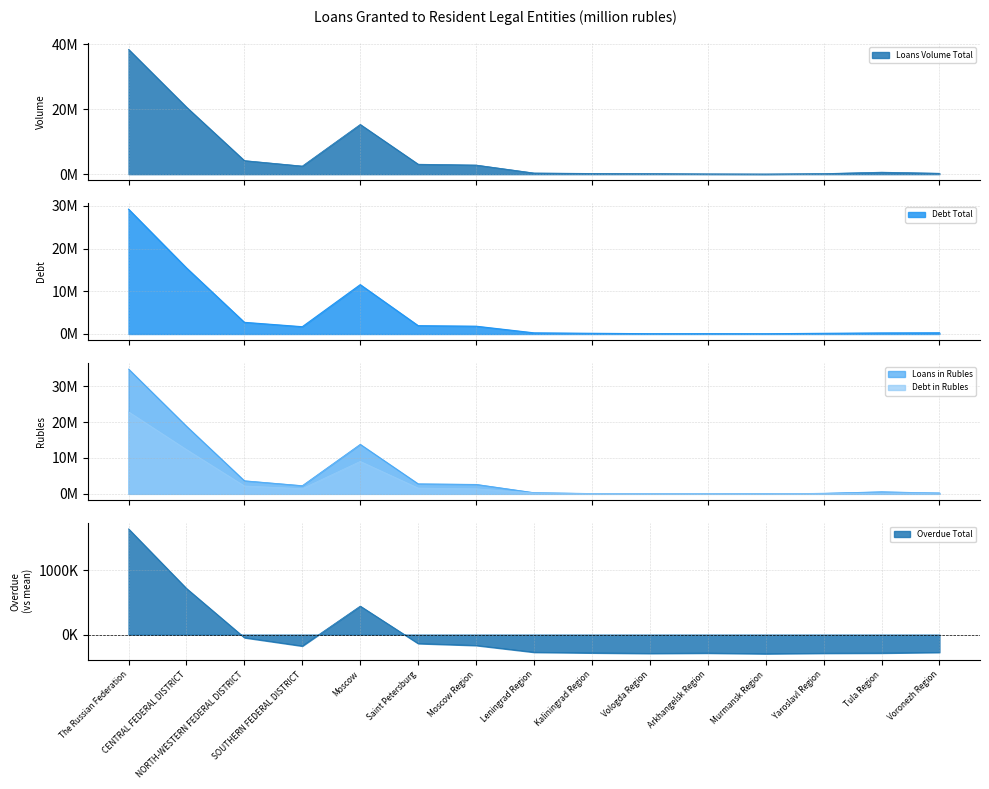

Rank the series by their maximum value, from lowest to highest.

Overdue Total, Debt in Rubles, Debt Total, Loans in Rubles, Loans Volume Total